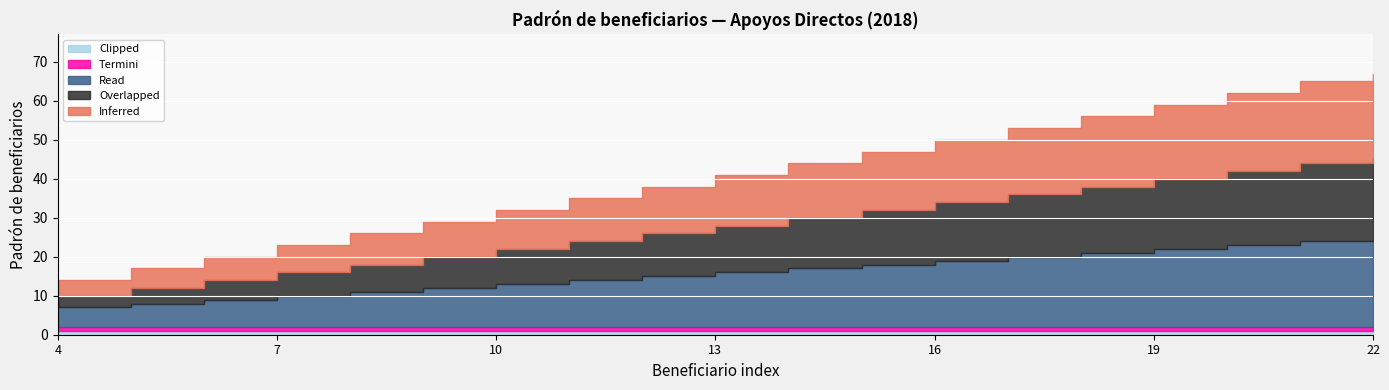

Is it true that Clipped equals 0 at 4?

False